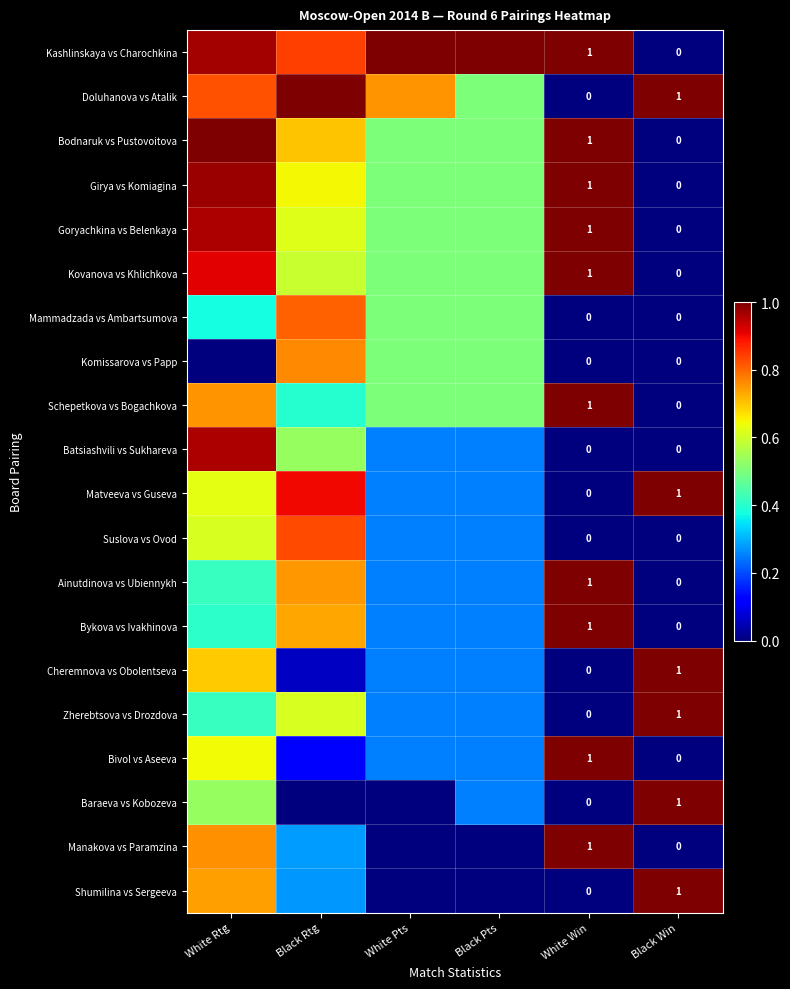

Count the Zherebtsova vs Drozdova values in the range 0 to 1.

6